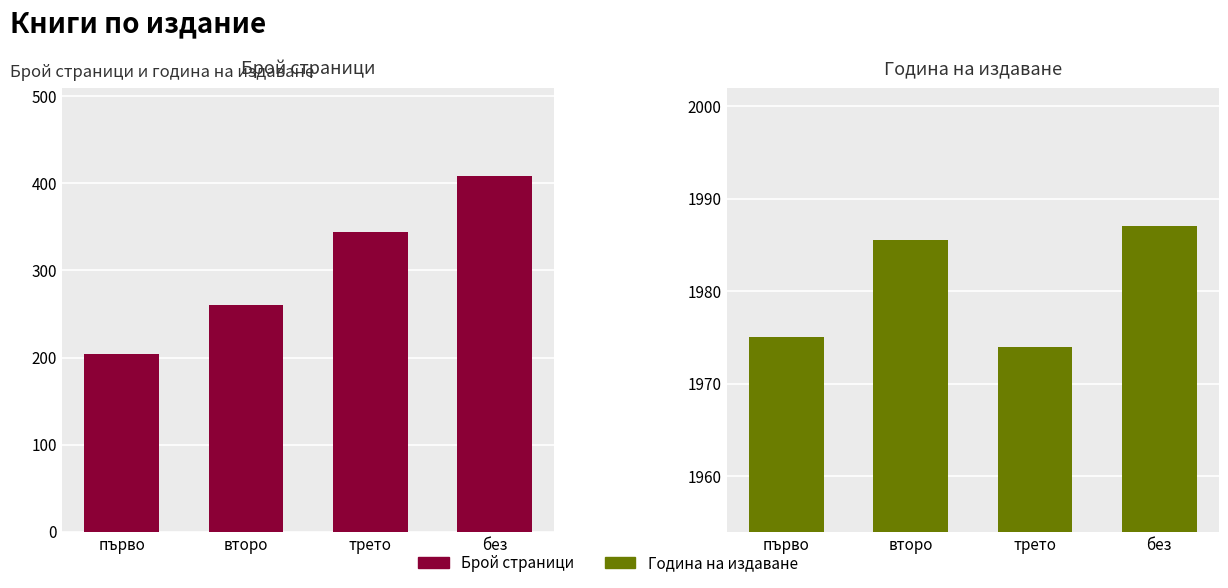

List the series in order of their peak value, lowest first.

Брой страници, Година на издаване